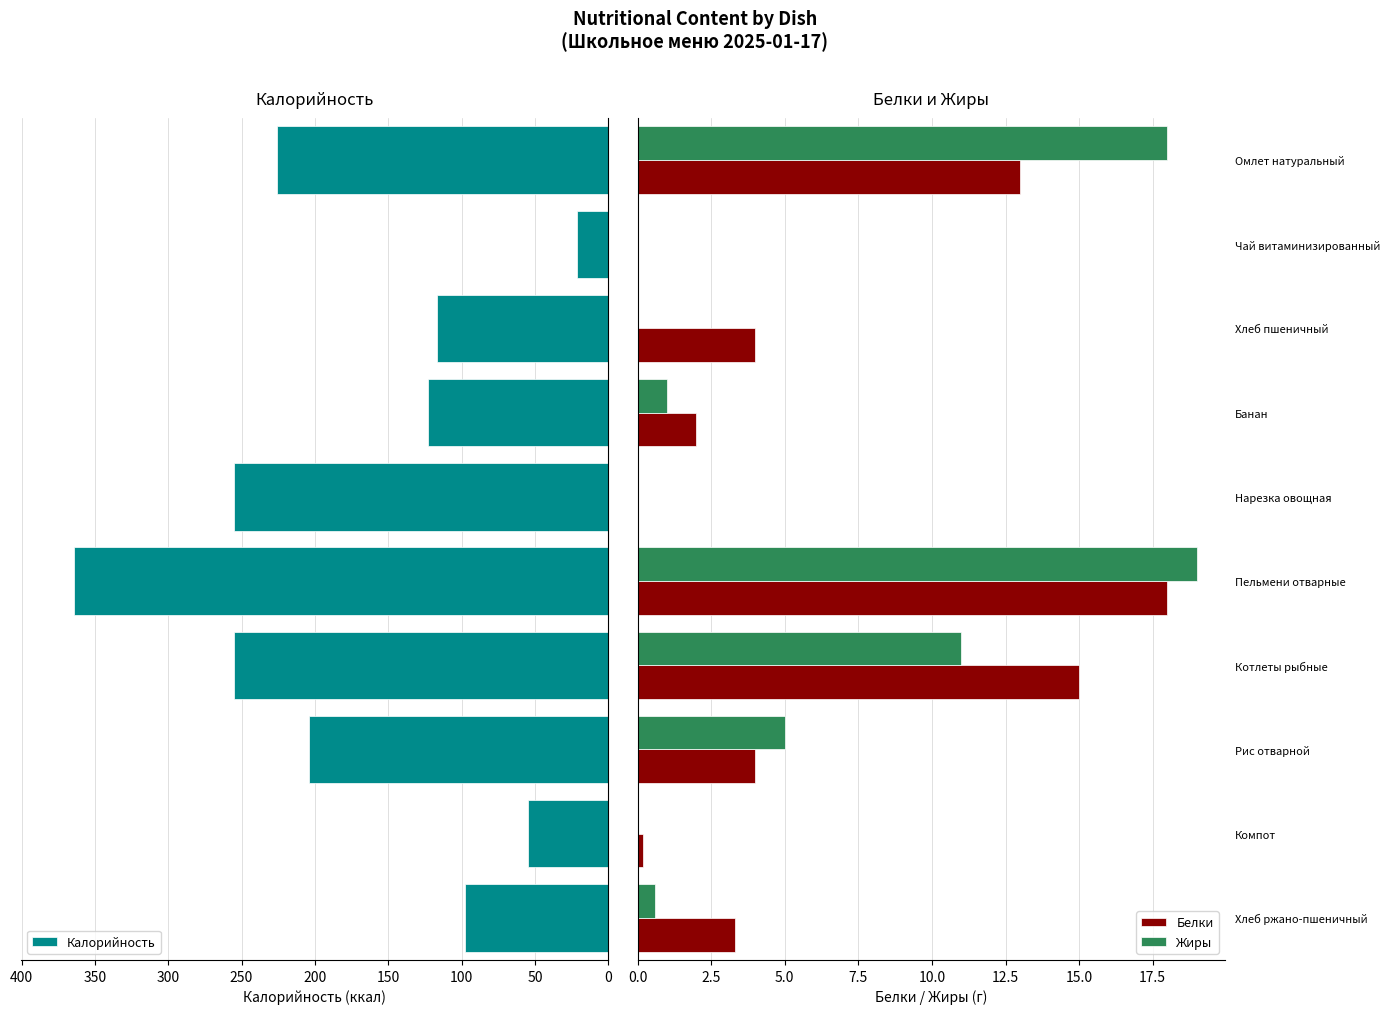

Which series has the largest total across all categories?

Калорийность